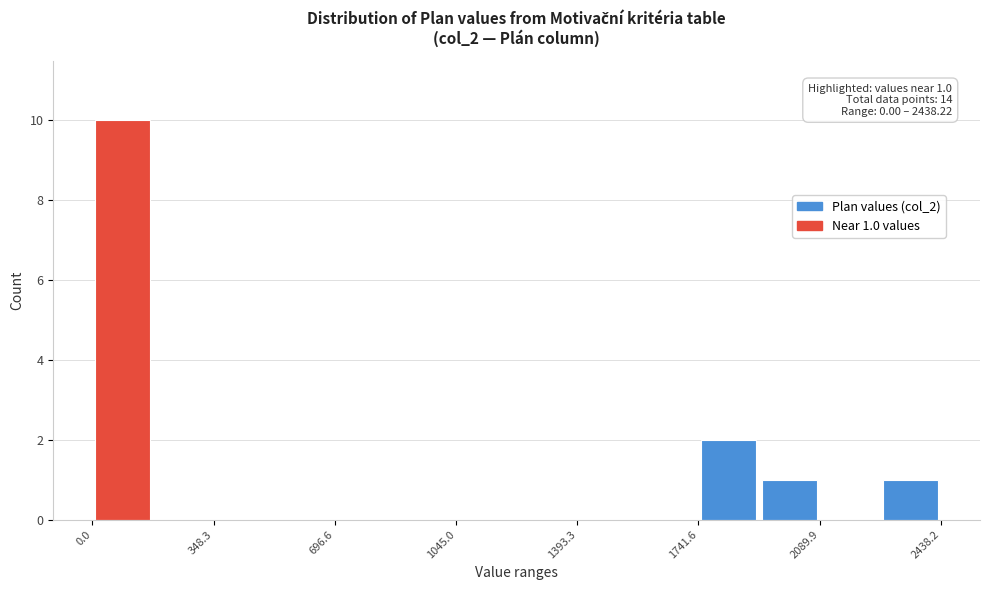

Around what value on the x-axis is the tallest bar? Give the approximate position of its centre, as read against the axis.

100